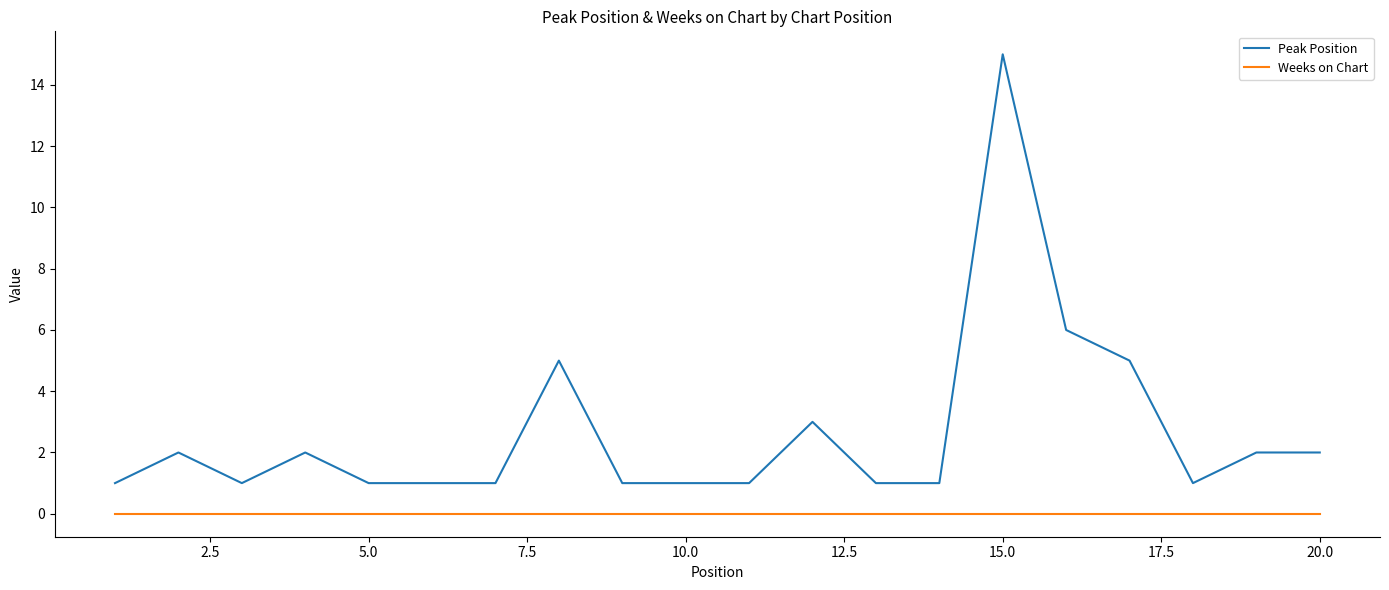

True or false: Peak Position and Weeks on Chart intersect in this chart.

False